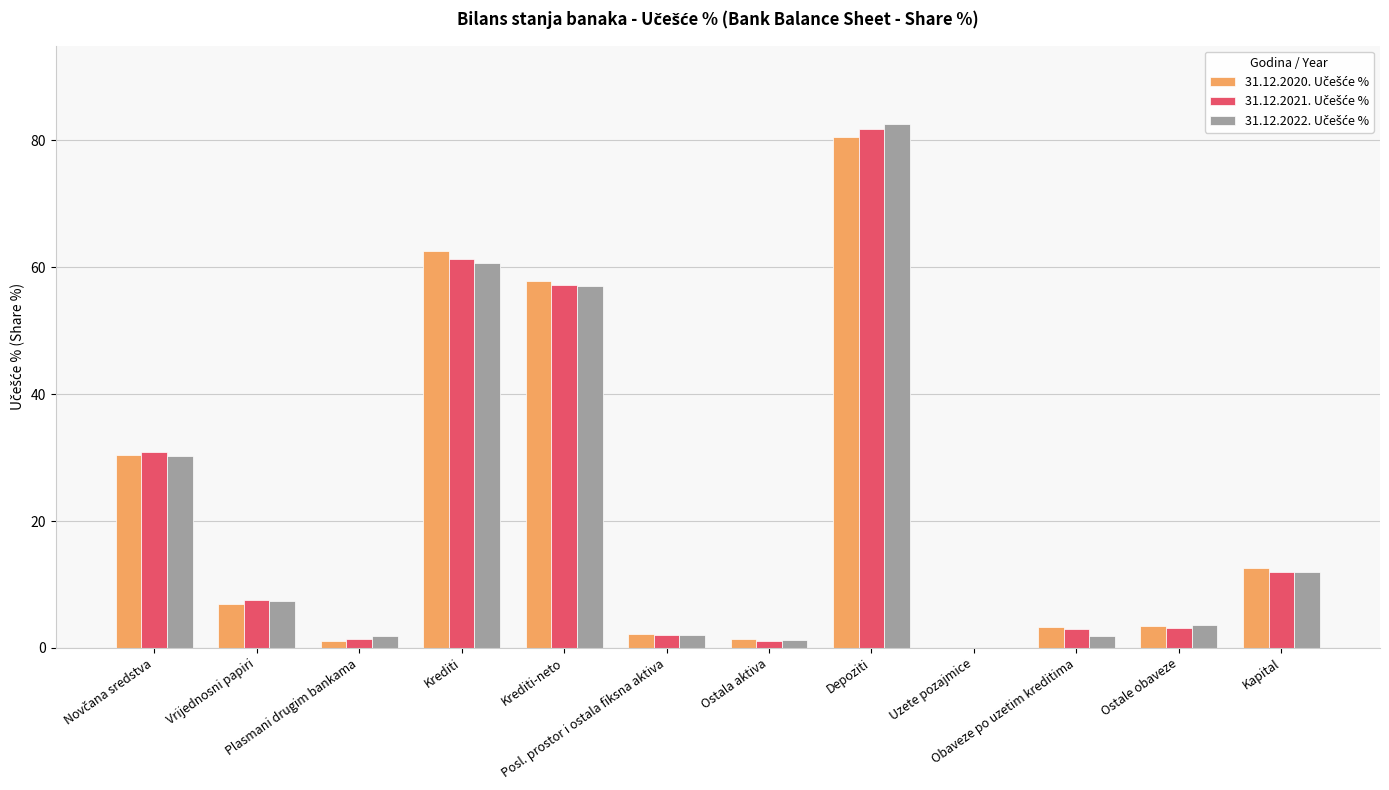

What is the average value of the 31.12.2022. Učešće % series?

21.7